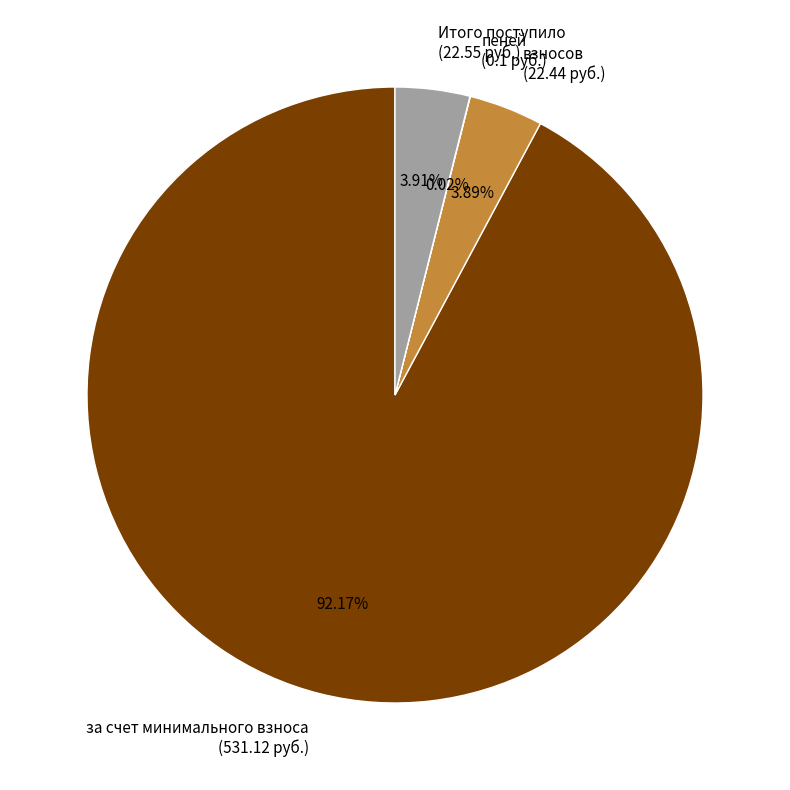

To the nearest percent, what is the average slice percentage?

25%